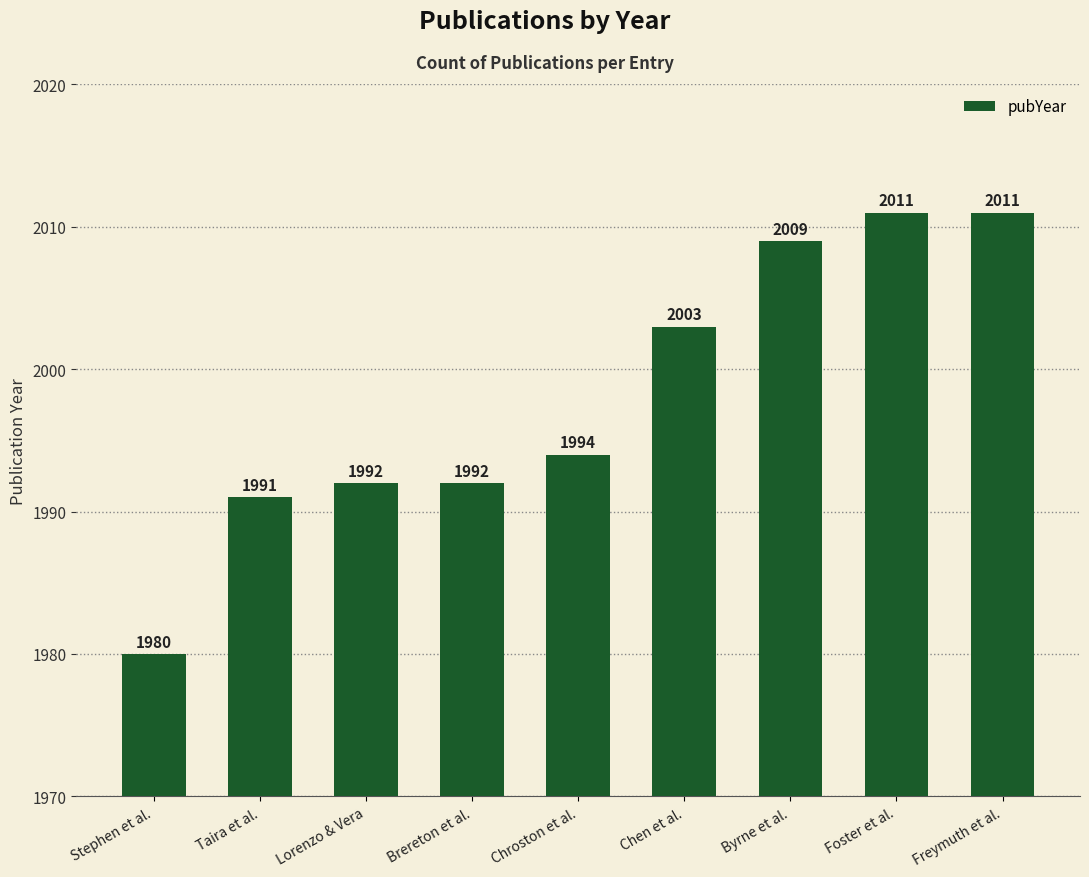

What is the change in value from Taira et al. to Lorenzo & Vera?

+1